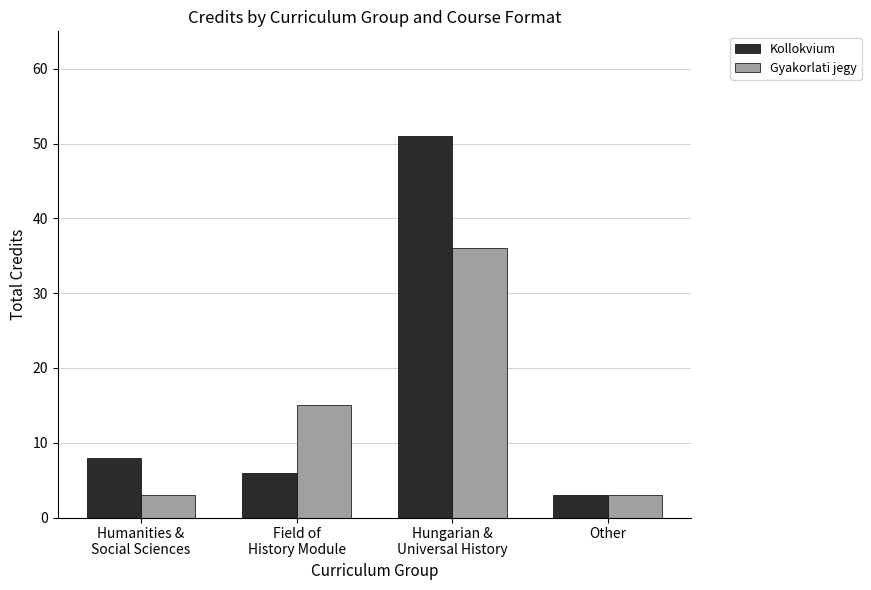

What is the difference between the second highest and second lowest values in the Kollokvium series?

2